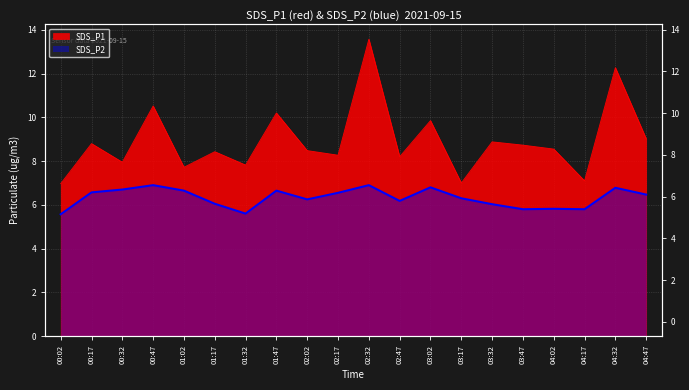

At 04:02, list the series in order from largest to smallest.

SDS_P1, SDS_P2